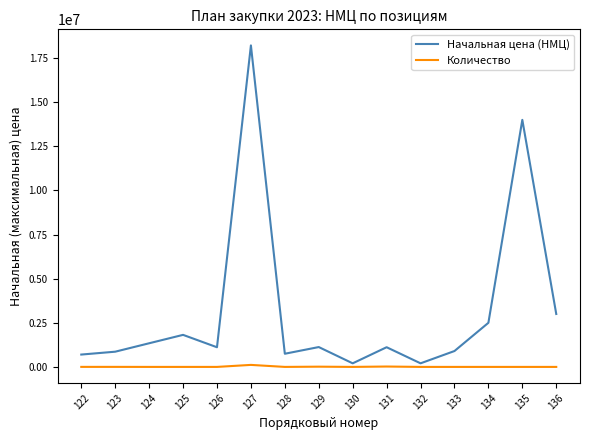

What is the minimum value for Количество?

1.0